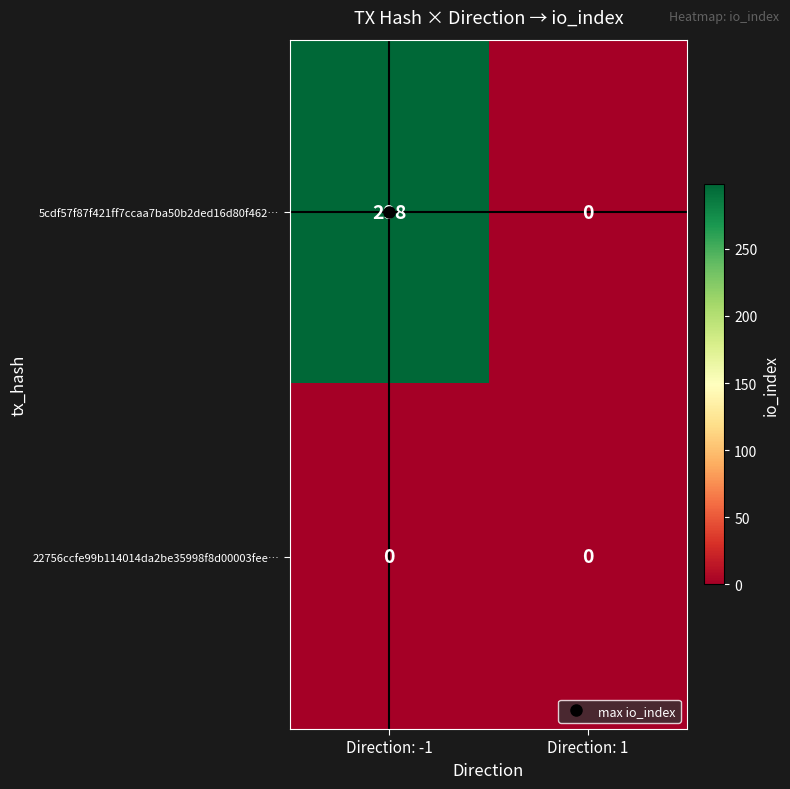

Which series has the largest range (max minus min)?

5cdf57f87f421ff7ccaa7ba50b2ded16d80f462…